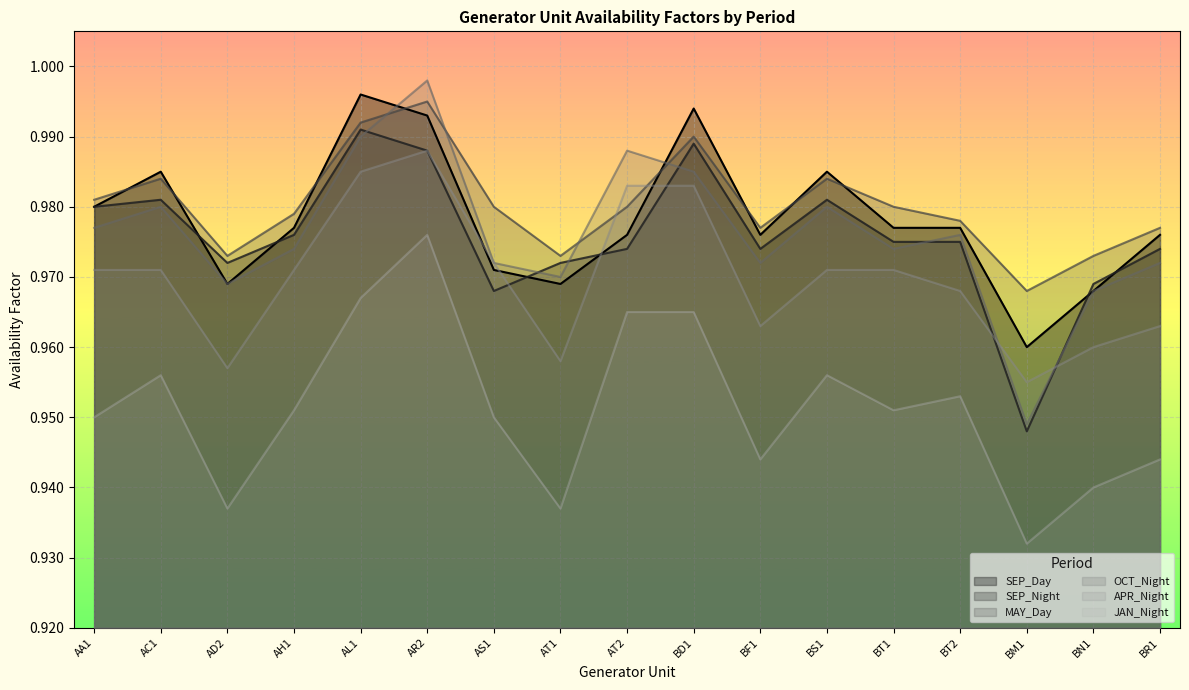

What are all the series names shown in the legend?

SEP_Day, SEP_Night, MAY_Day, OCT_Night, APR_Night, JAN_Night